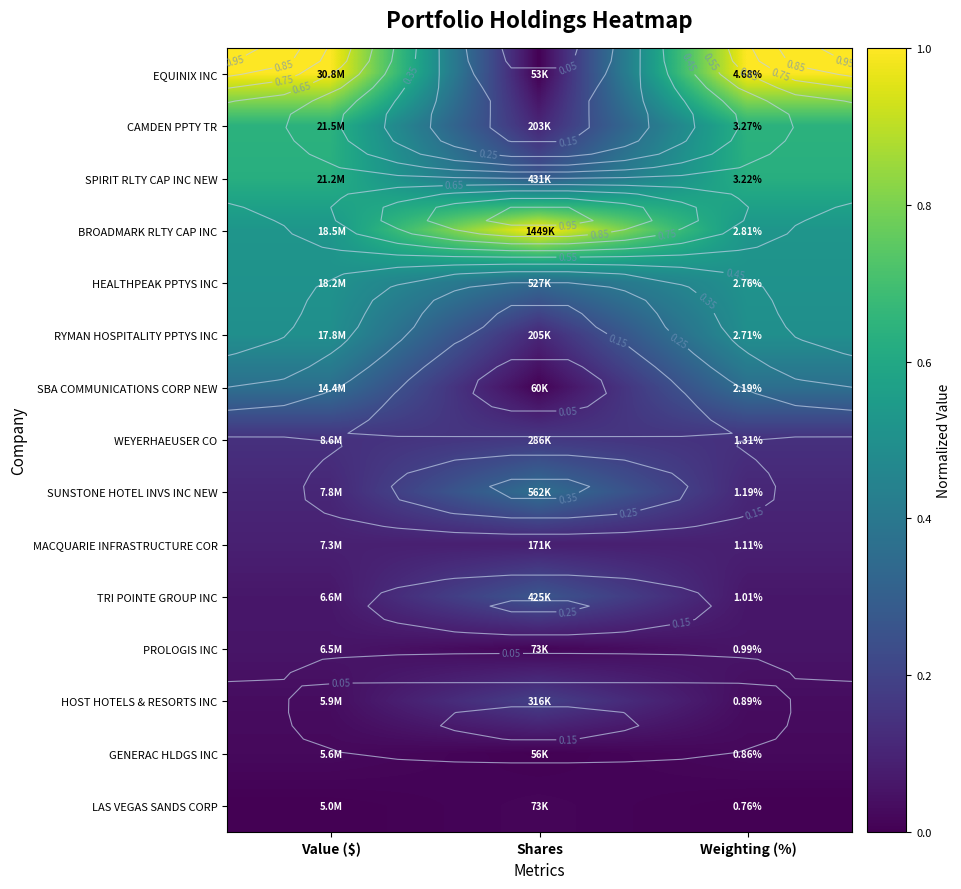

At which category does the chart reach its minimum across all series?

Shares